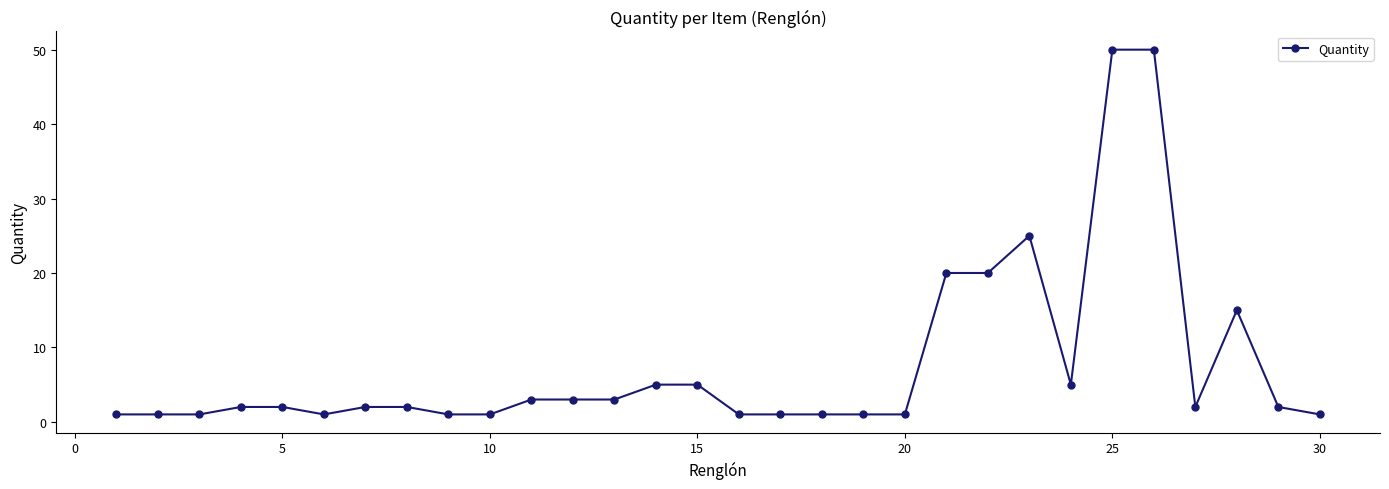

How many categories are shown in the chart?

30